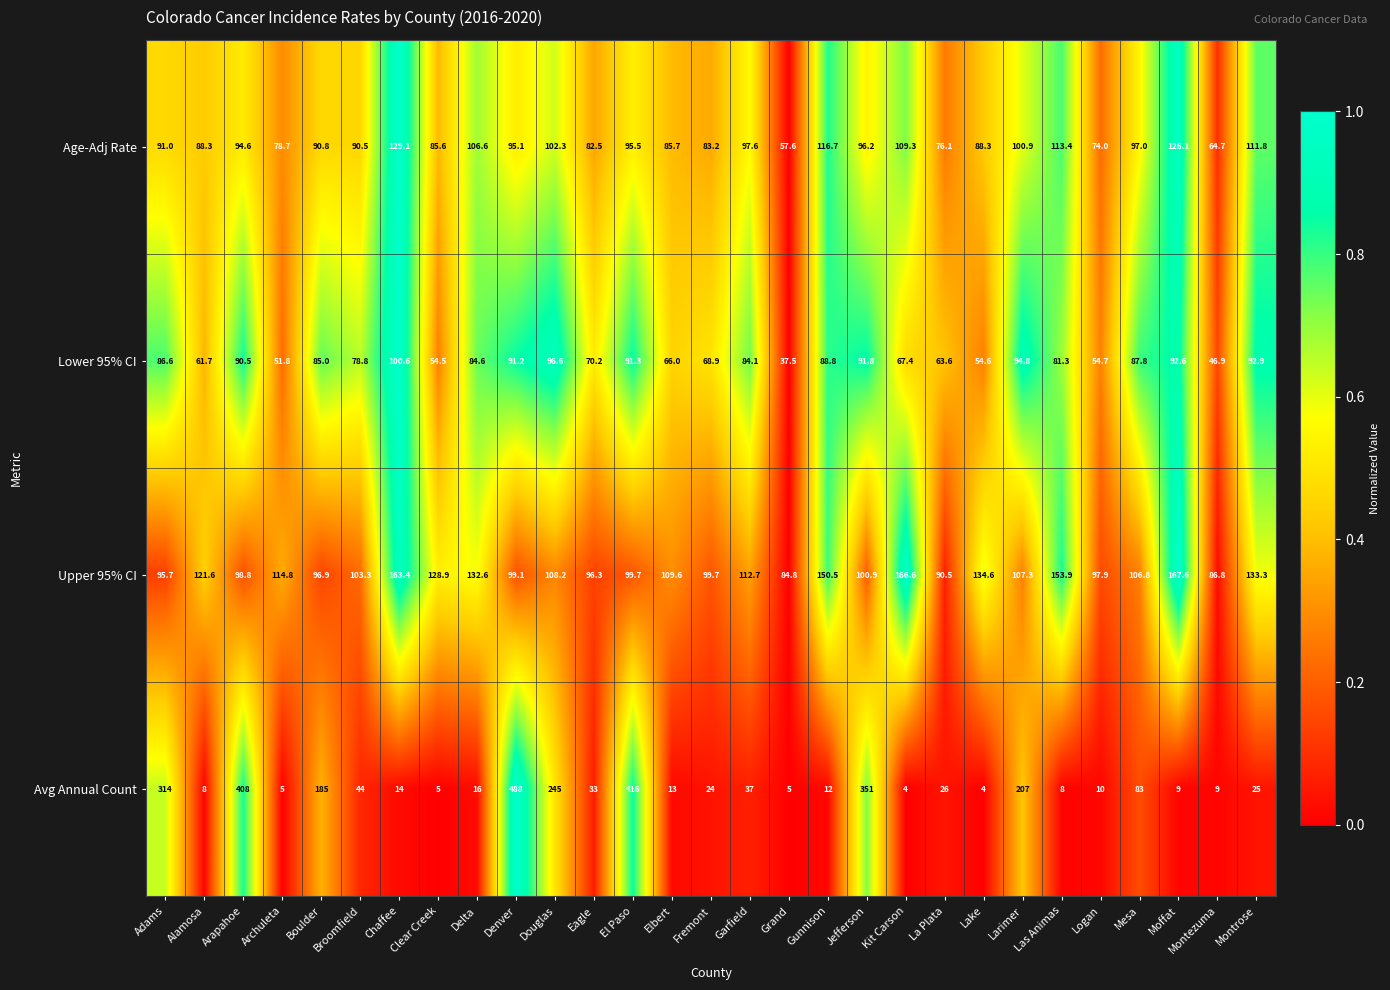

At which label does Age-Adj Rate first exceed 94?

Arapahoe